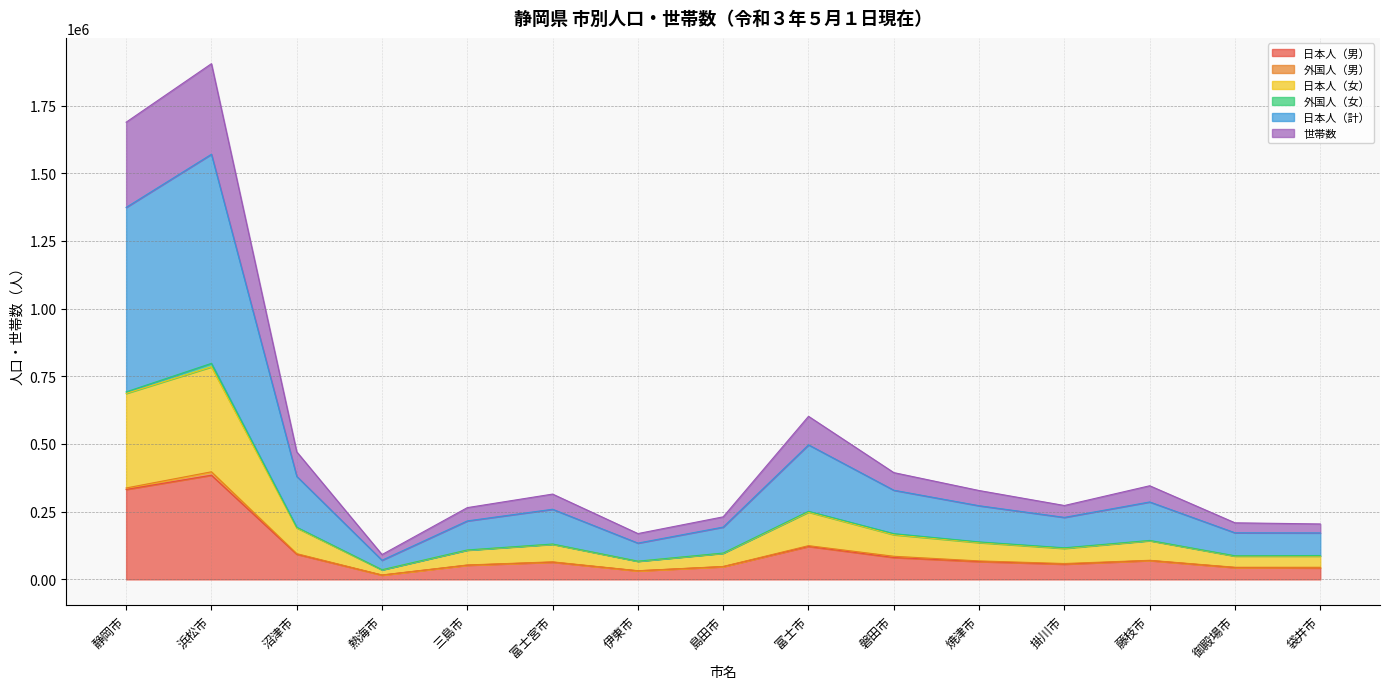

At which category is the sum across all series the highest?

浜松市